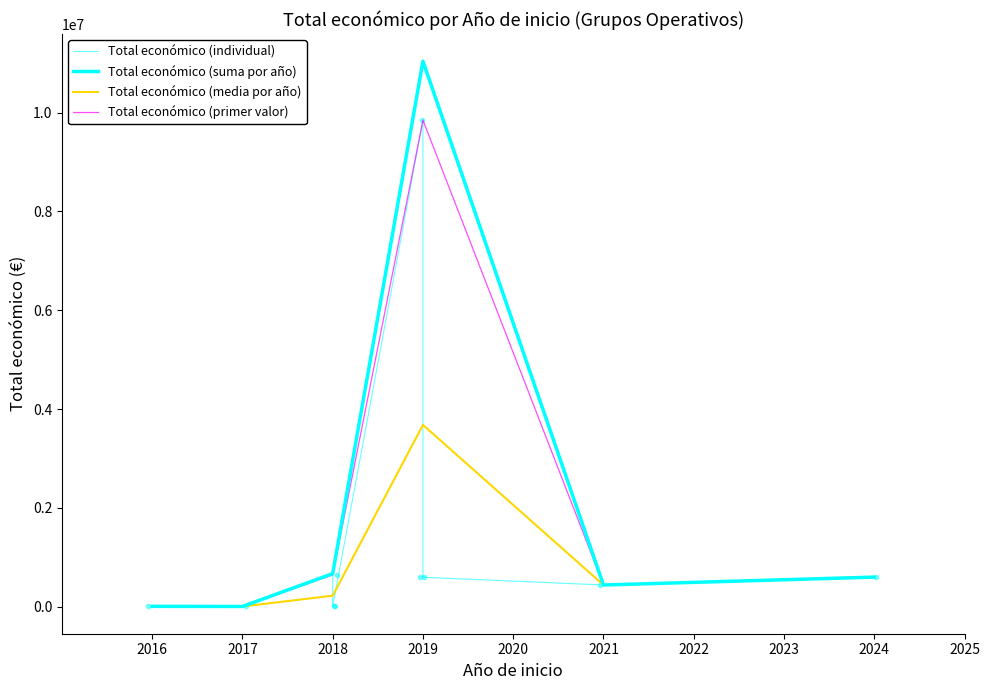

Is it true that the value at 2018 is 644817?

True